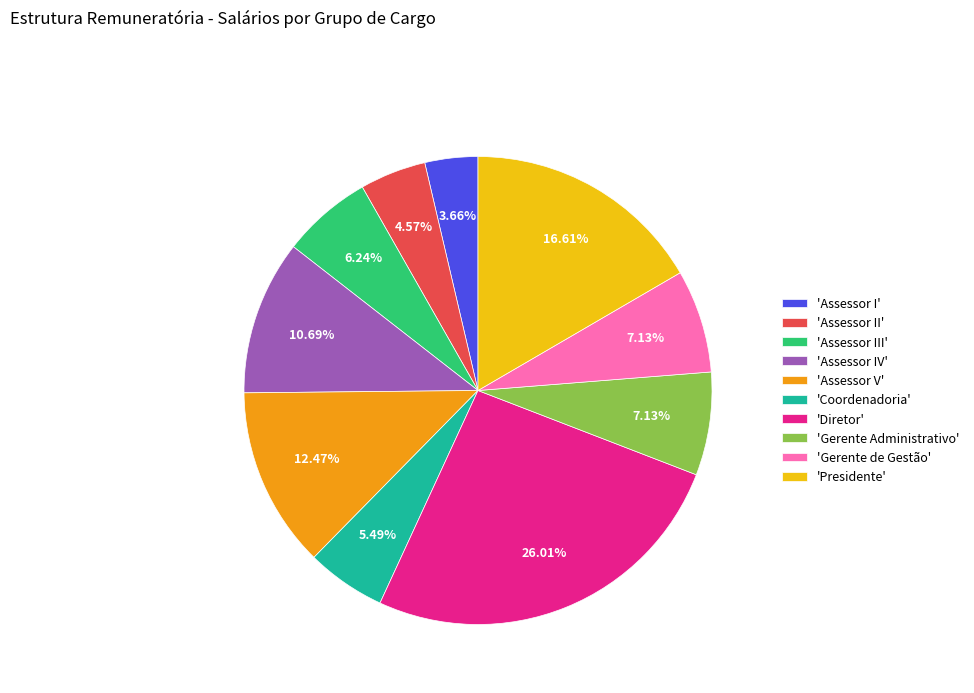

Is 'Gerente de Gestão' the majority of the pie?

No